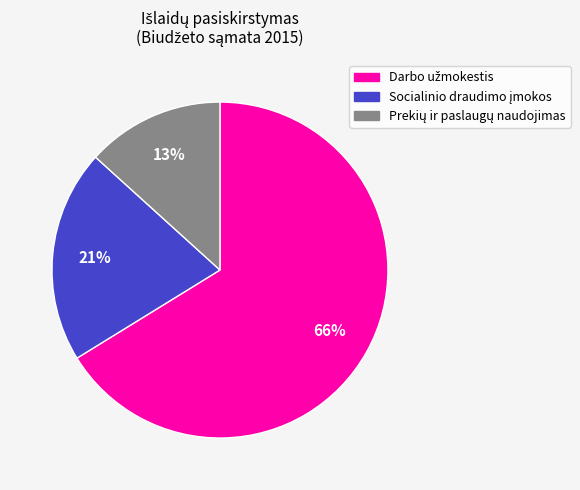

To the nearest percent, what is the average slice percentage?

33%